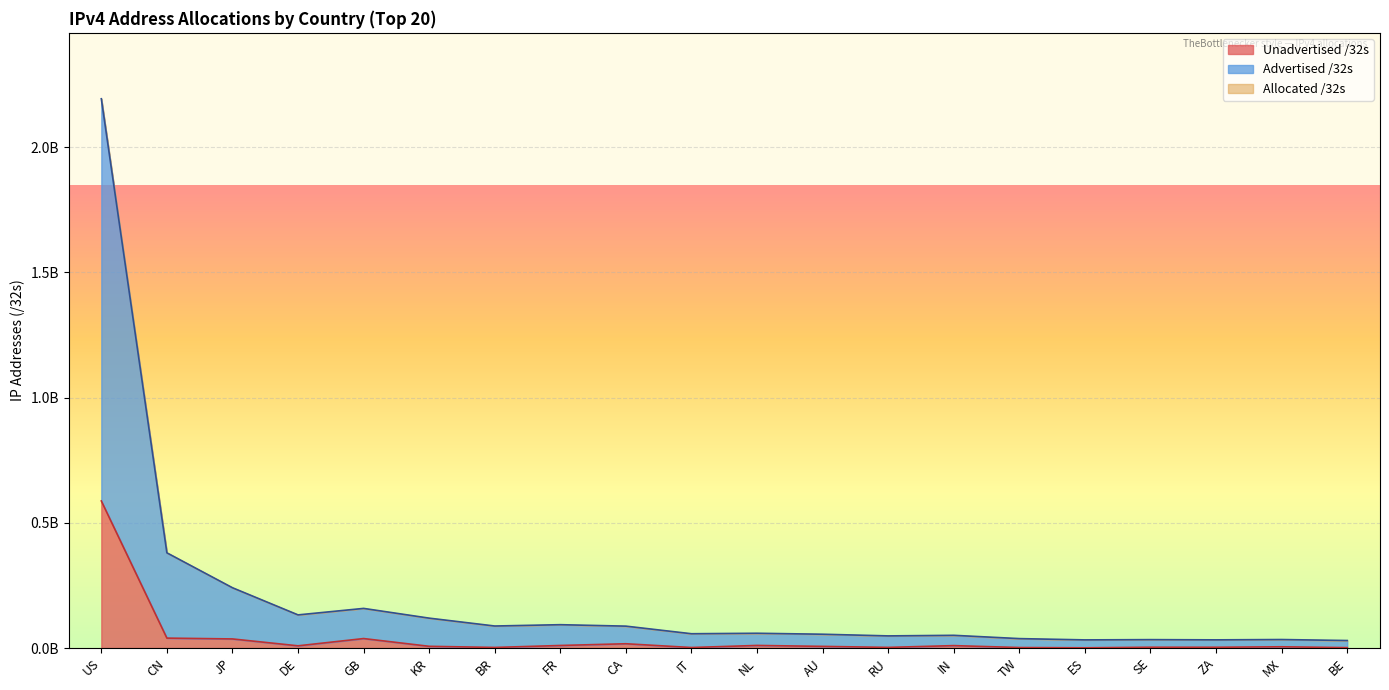

How many values in the Advertised /32s series exceed 58877136?

9